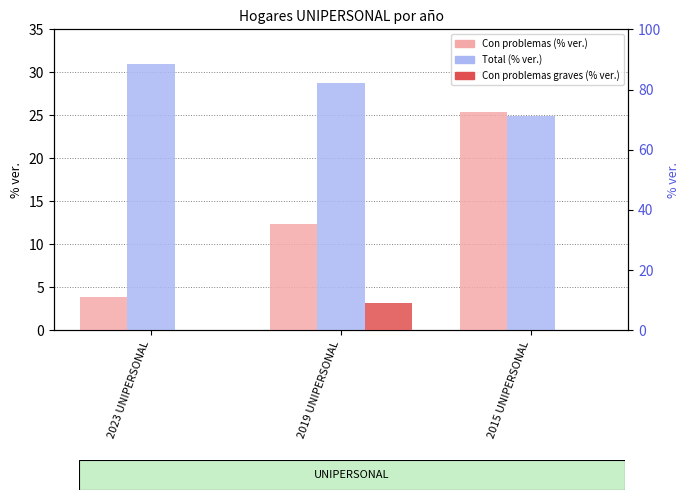

The value of Con problemas graves (% ver.) at 2019 UNIPERSONAL is 9.1. True or false?

True